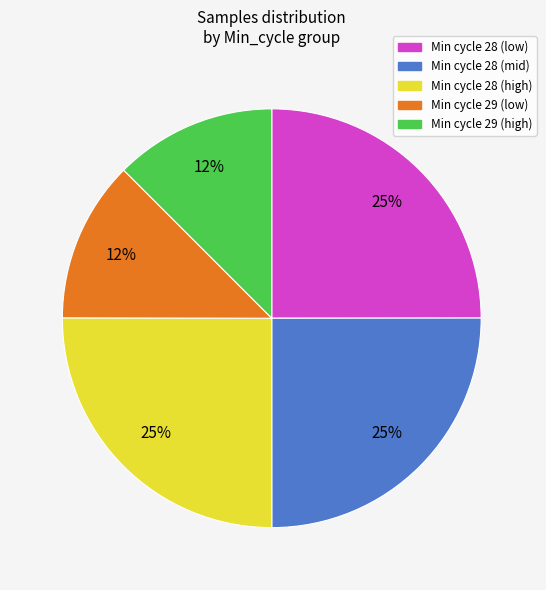

To the nearest percent, what is the difference between the largest and smallest slice percentages?

13%